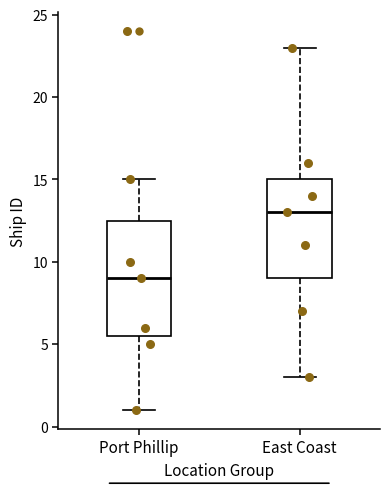

Reading left to right, read every box against the y-axis: the position of its median line, the range the box covers, and the ends of its whiskers. The values are not printed on the chart, so give them approximately, as read against the axis.

Port Phillip: median 9.0, box 5.5 to 12.5, whiskers 1.0 to 15.0
East Coast: median 13.0, box 9.0 to 15.0, whiskers 3.0 to 23.0